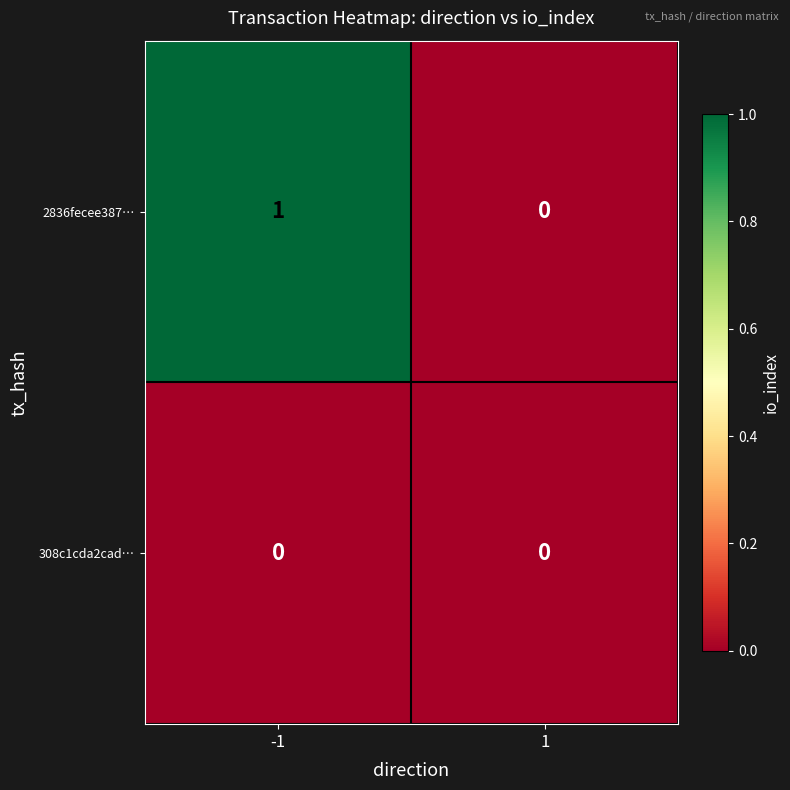

Which series has the largest total across all categories?

2836fecee387…